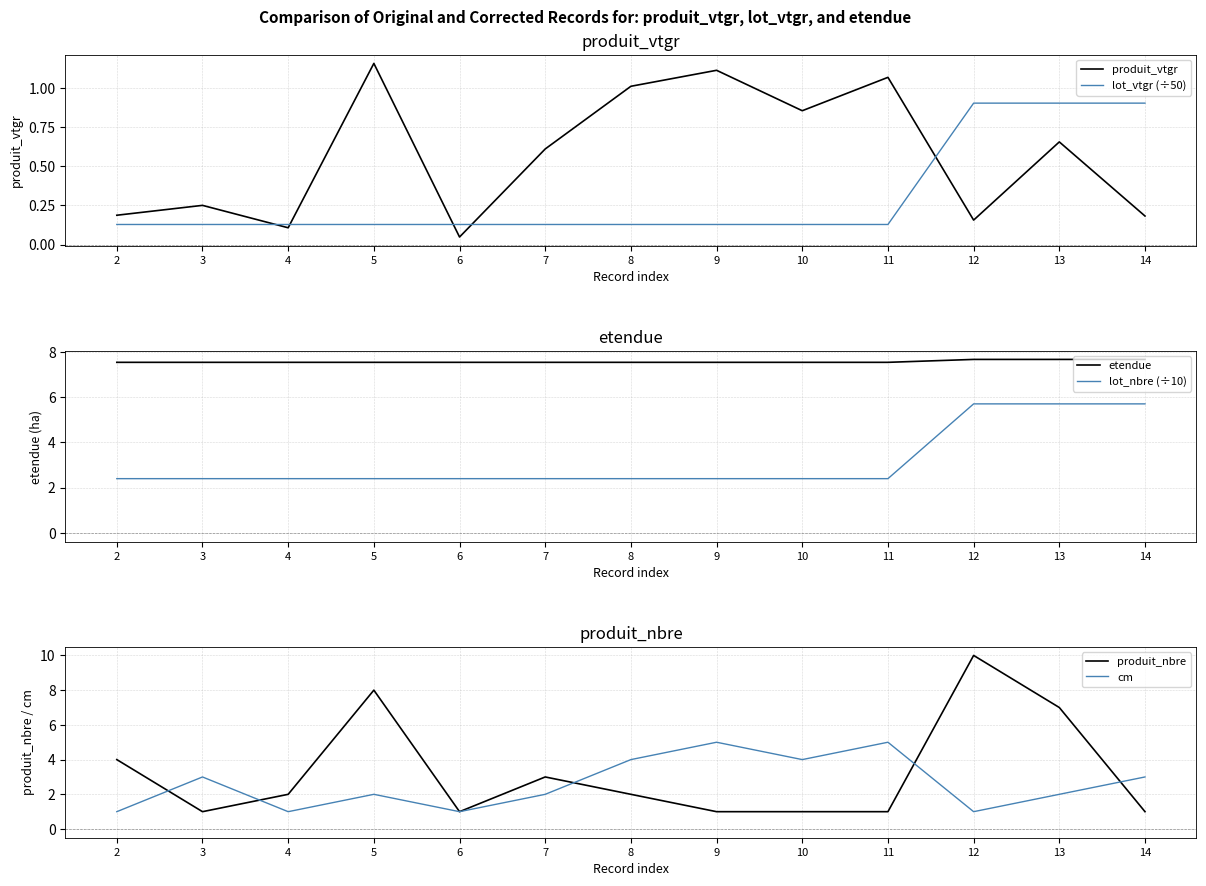

Rank the series by their maximum value, from lowest to highest.

lot_vtgr (÷50), produit_vtgr, cm, lot_nbre (÷10), etendue, produit_nbre